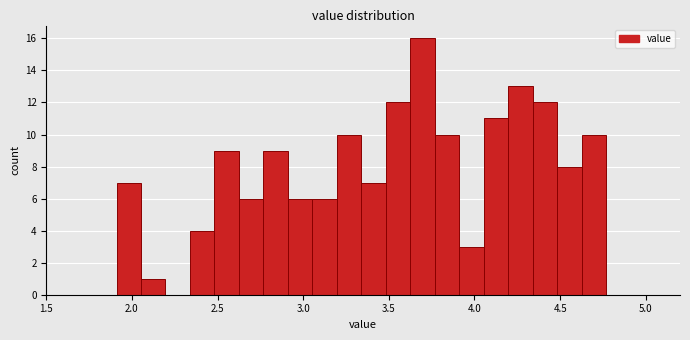

Read against the x-axis, roughly where is the centre of the tallest bar?

3.70